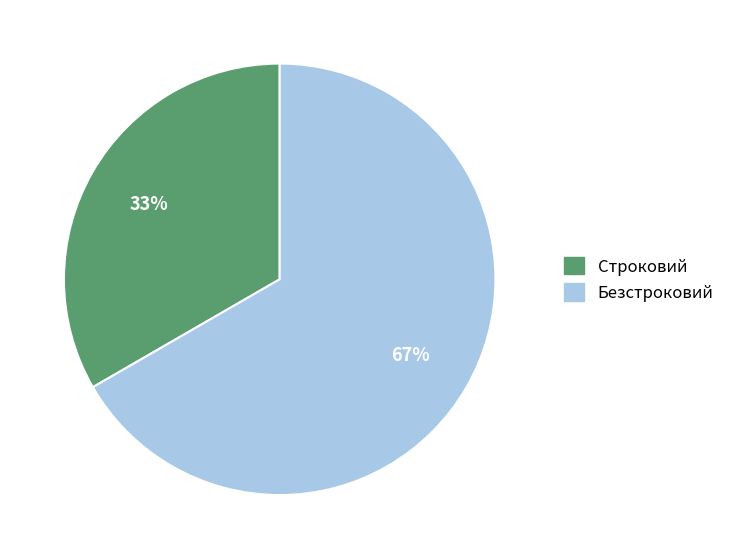

How many slices are in this pie chart?

2